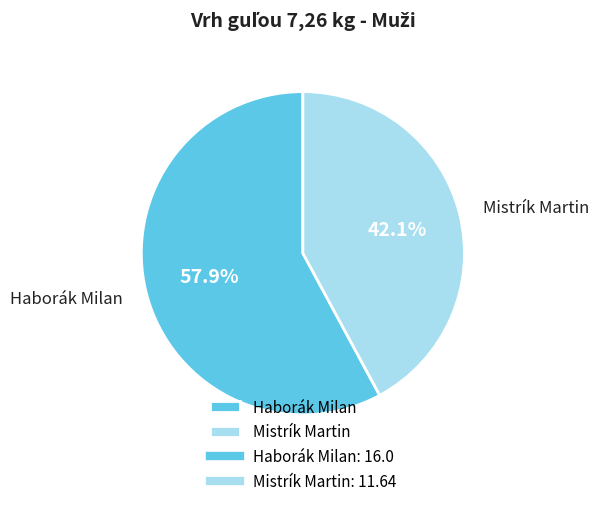

To the nearest percent, what is the combined percentage of Mistrík Martin and Haborák Milan?

100%